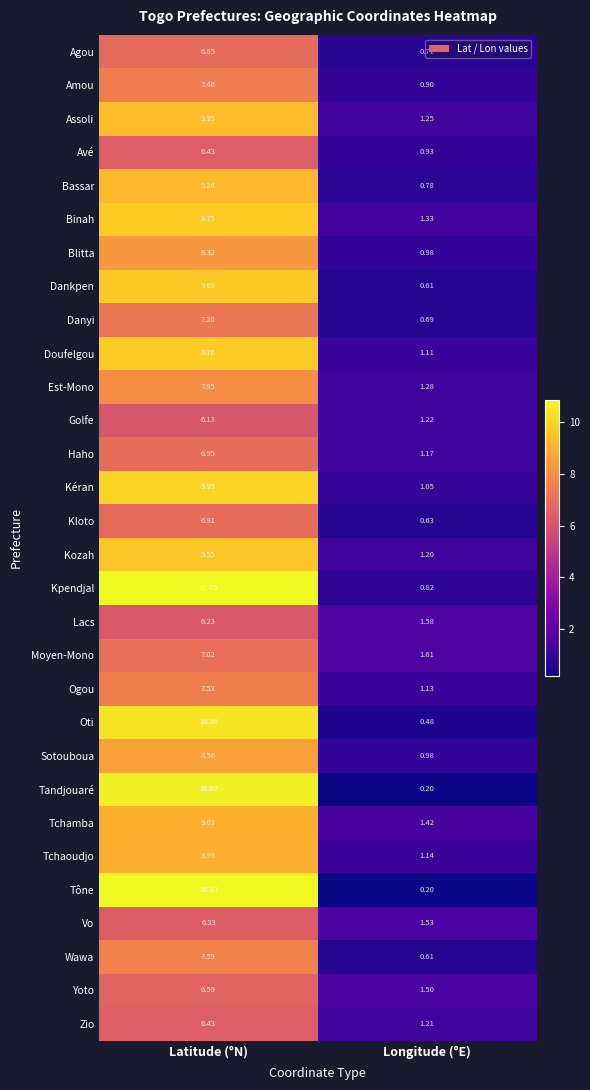

Which series has the largest total across all categories?

Kpendjal